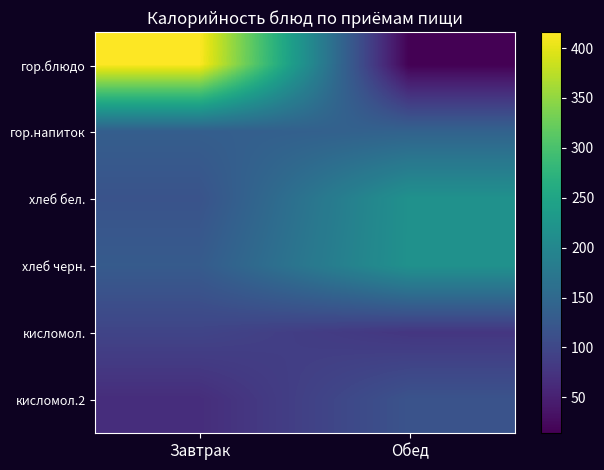

List the series in order of their peak value, highest first.

гор.блюдо, хлеб черн., хлеб бел., гор.напиток, кисломол.2, кисломол.